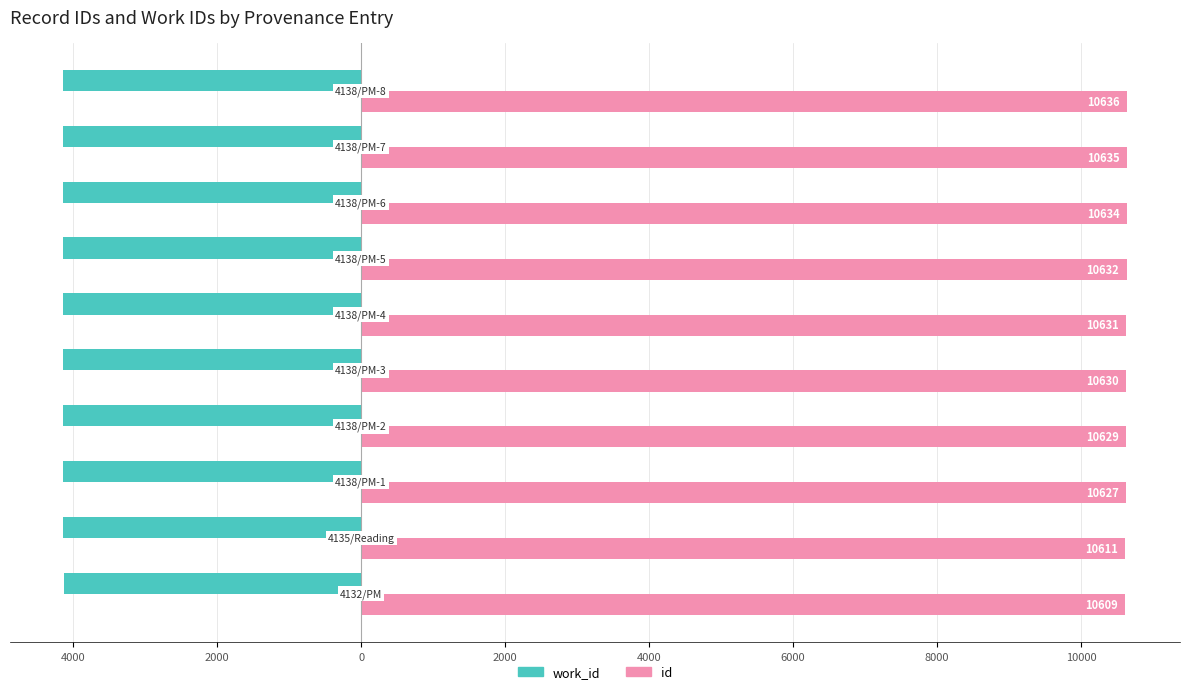

What are all the series names shown in the legend?

work_id, id